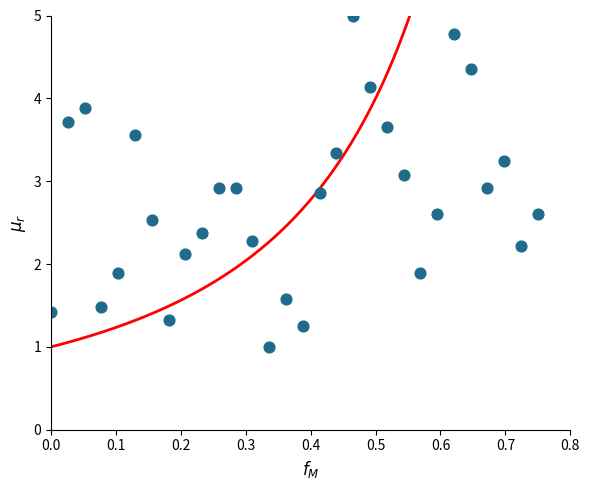

What is the range of Y values (max minus min)?

4.0